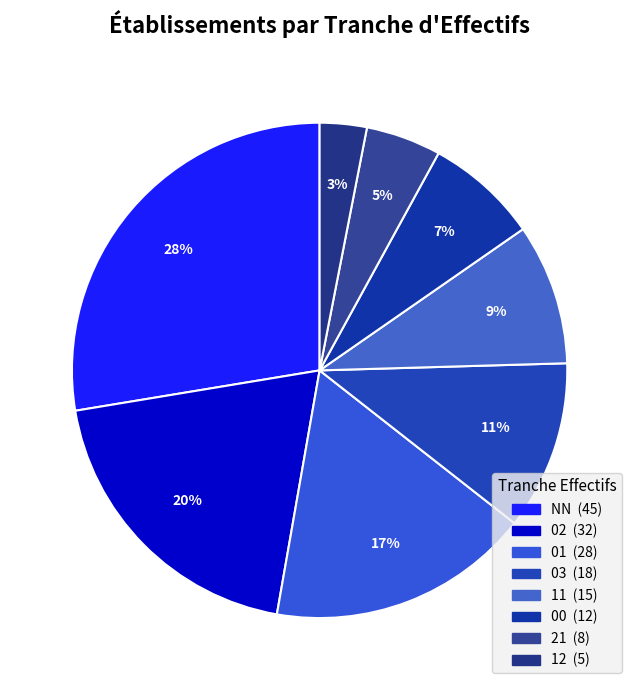

How many segments does this pie chart have?

8